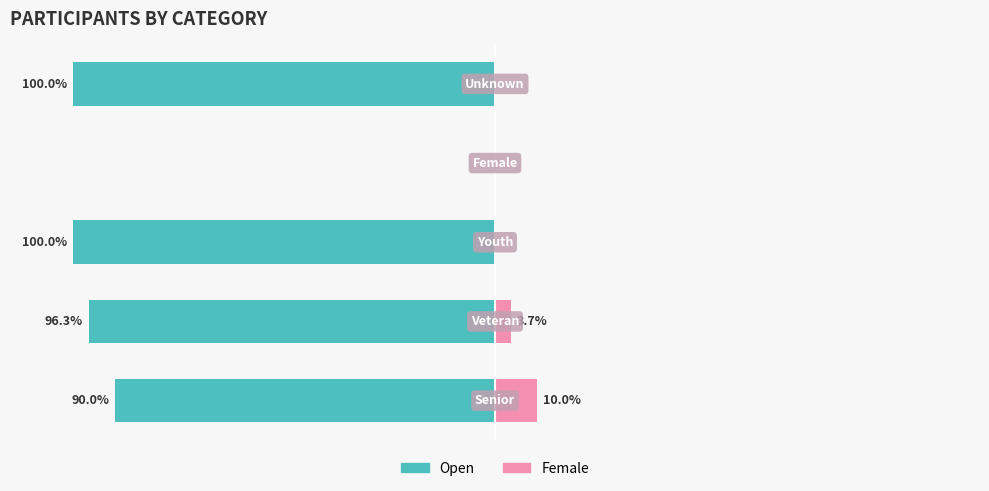

What are all the series names shown in the legend?

Open, Female